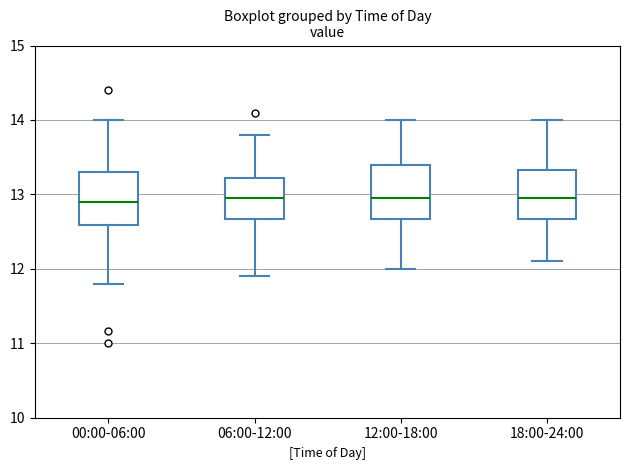

Where does the median line of the box for 12:00-18:00 sit on the y-axis? The values are not printed on the chart, so give them approximately, as read against the axis.

13.0